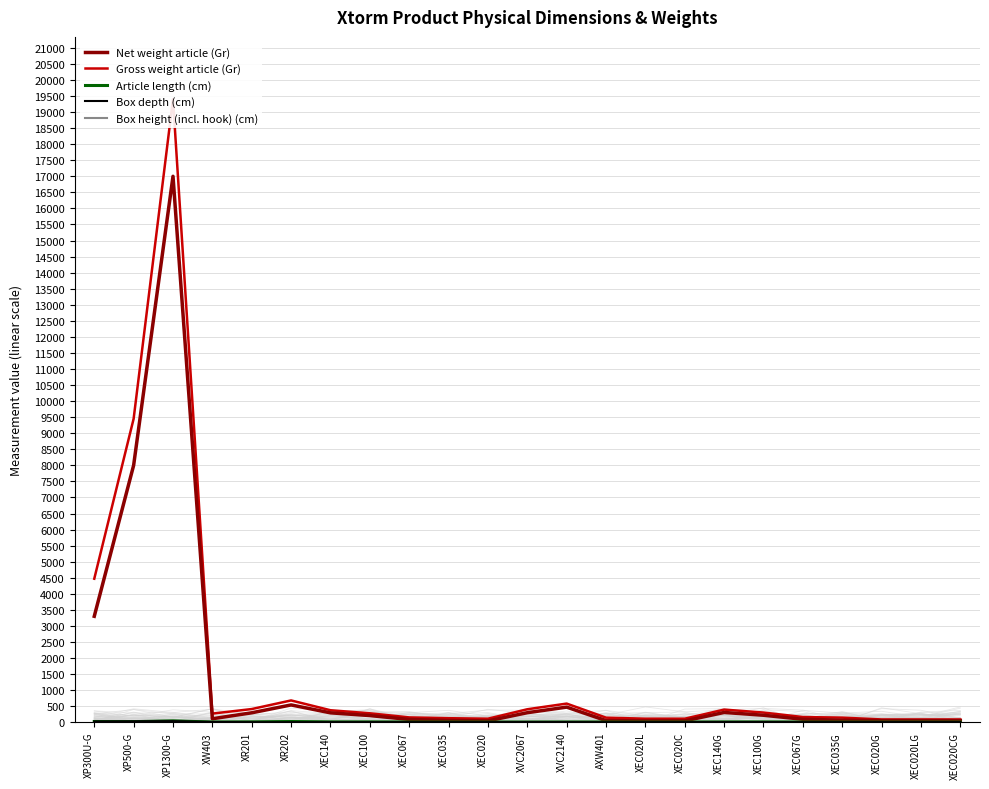

At which label does Article length (cm) first exceed 8?

XP300U-G